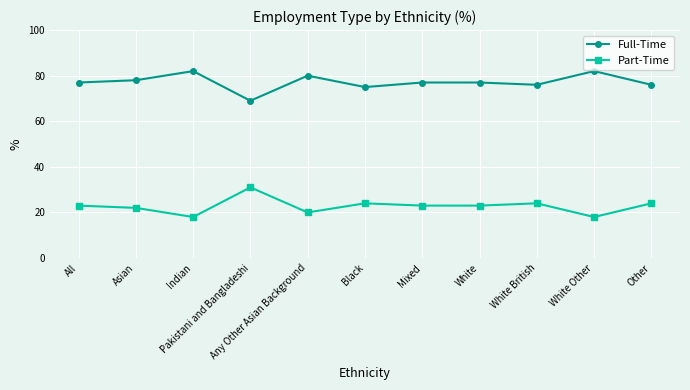

What is the difference between the Part-Time values at All and Other?

1